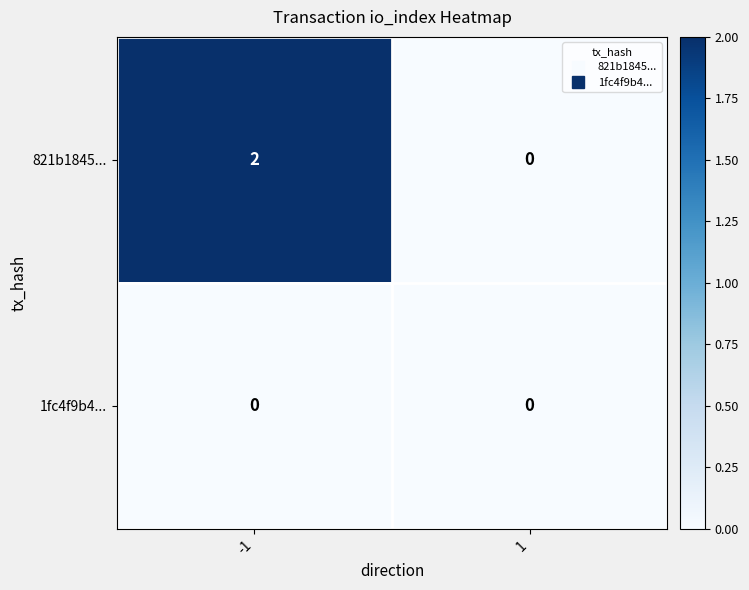

Is the value of 1fc4f9b4... at 1 greater than the value of 821b1845... at -1?

No